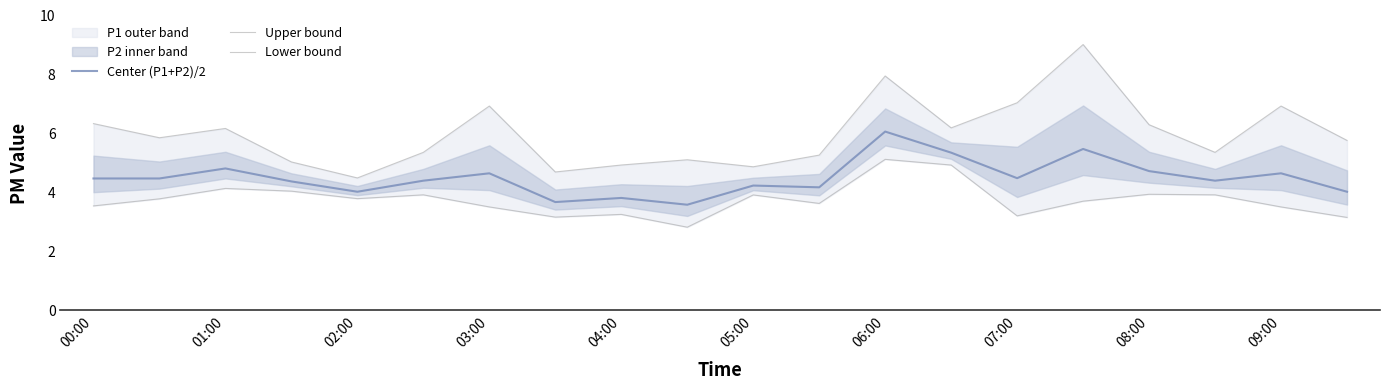

True or false: Upper bound has more than 0 points higher than both neighbors.

True